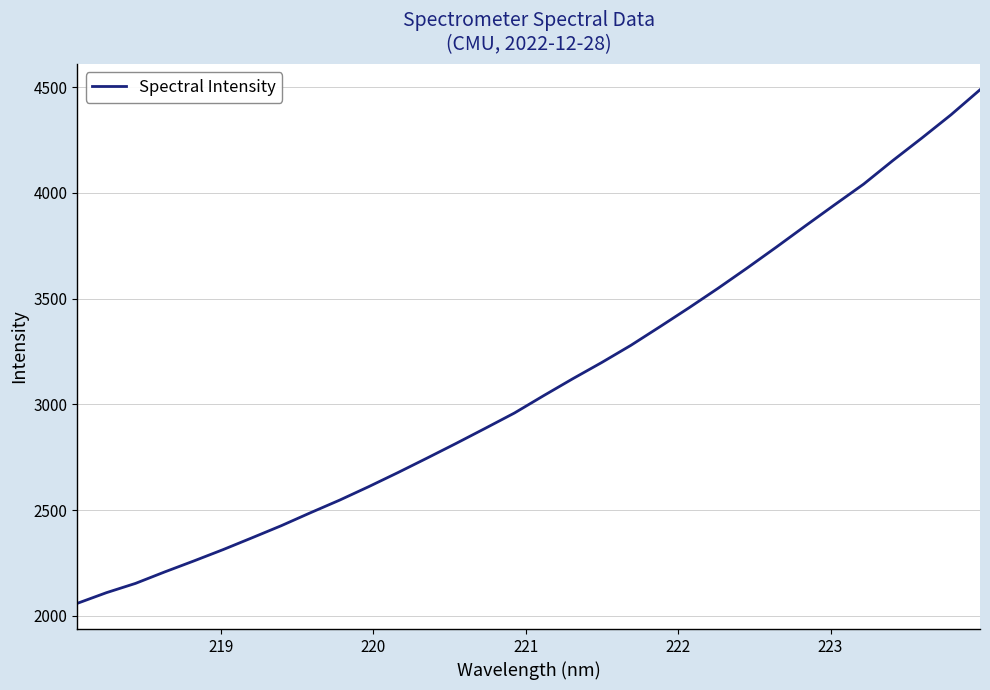

What is the maximum value shown in the chart?

4487.2